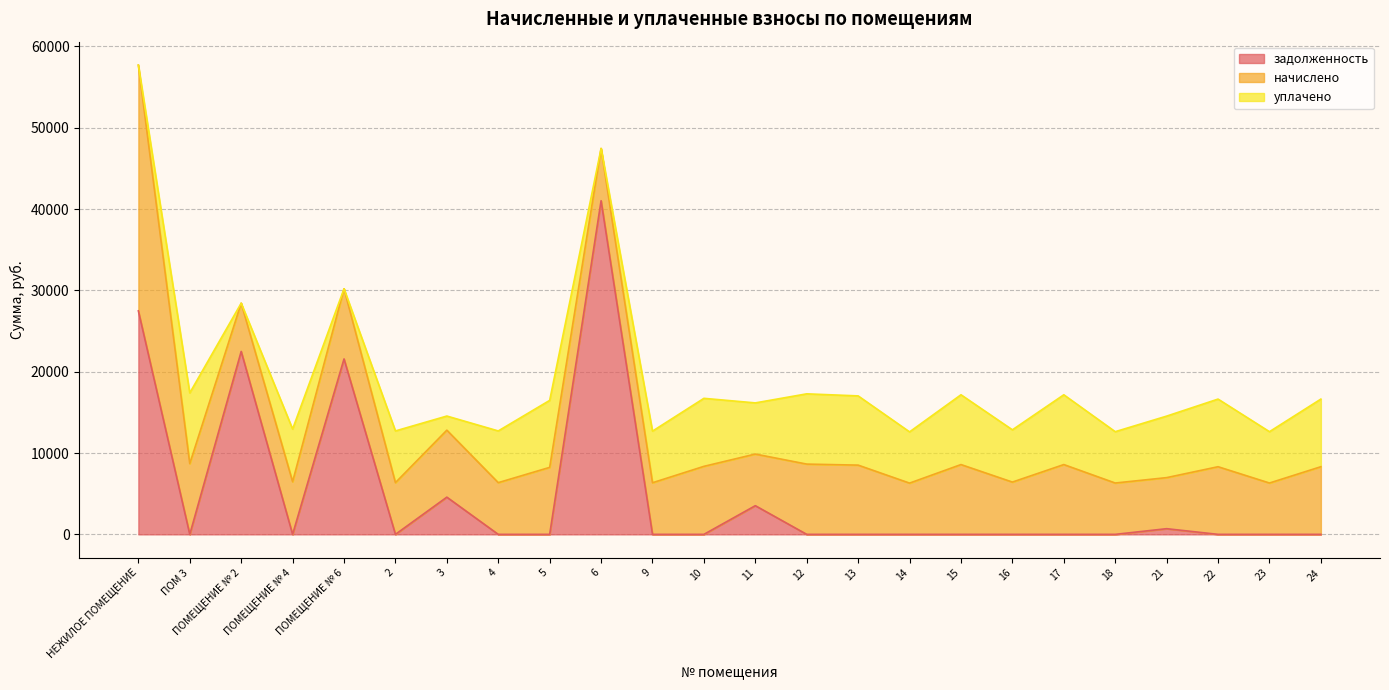

Is it true that начислено equals 3677.9 at 10?

False